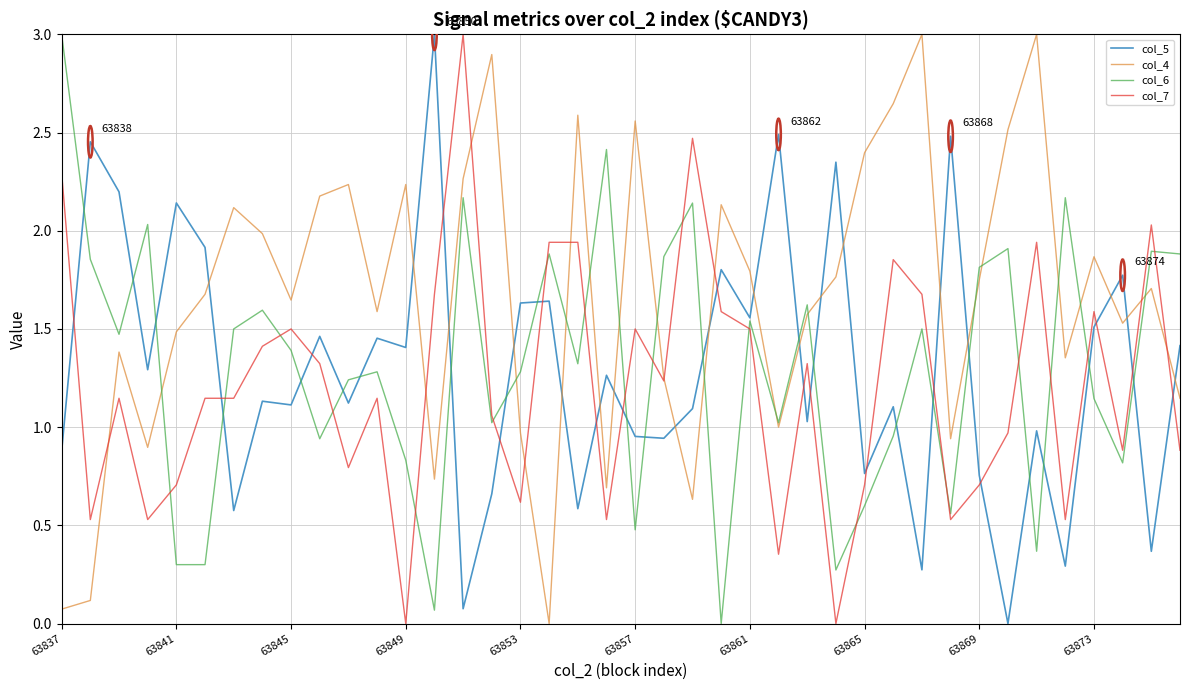

True or false: col_5 and col_4 intersect in this chart.

True